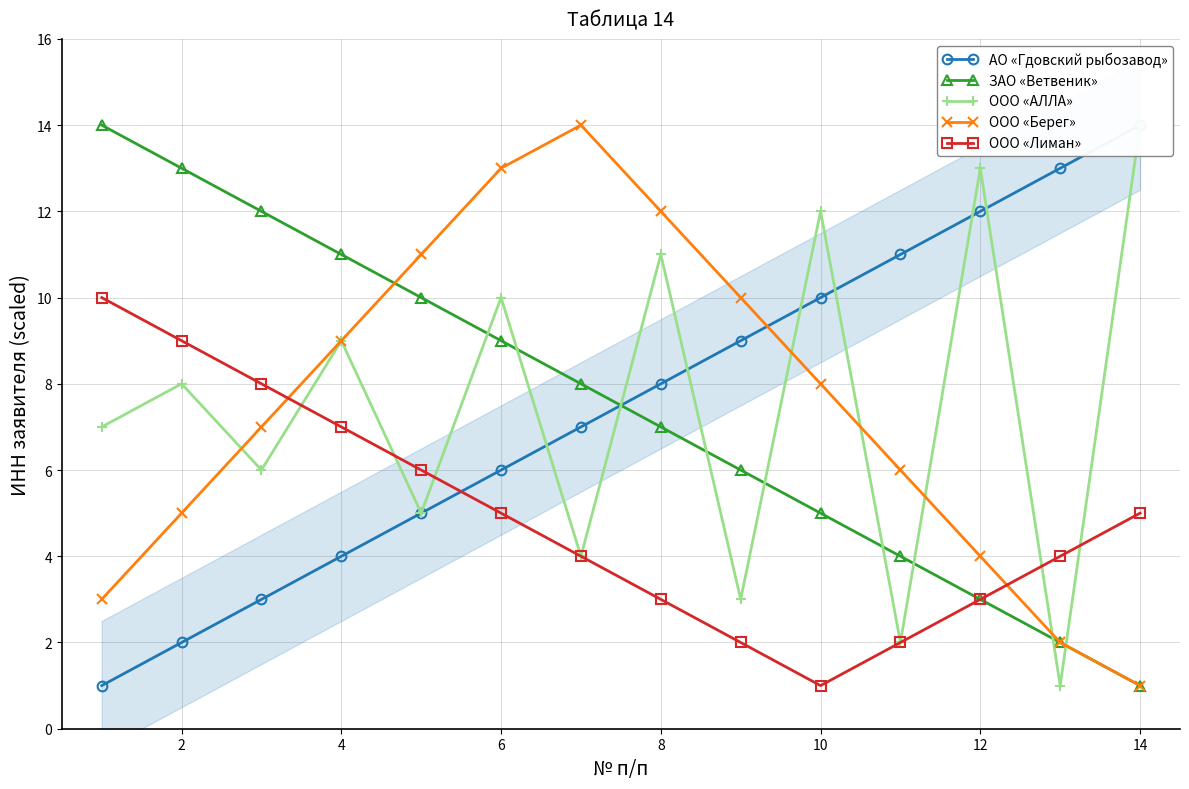

True or false: ООО «АЛЛА» has more than 2 interior local peaks.

True